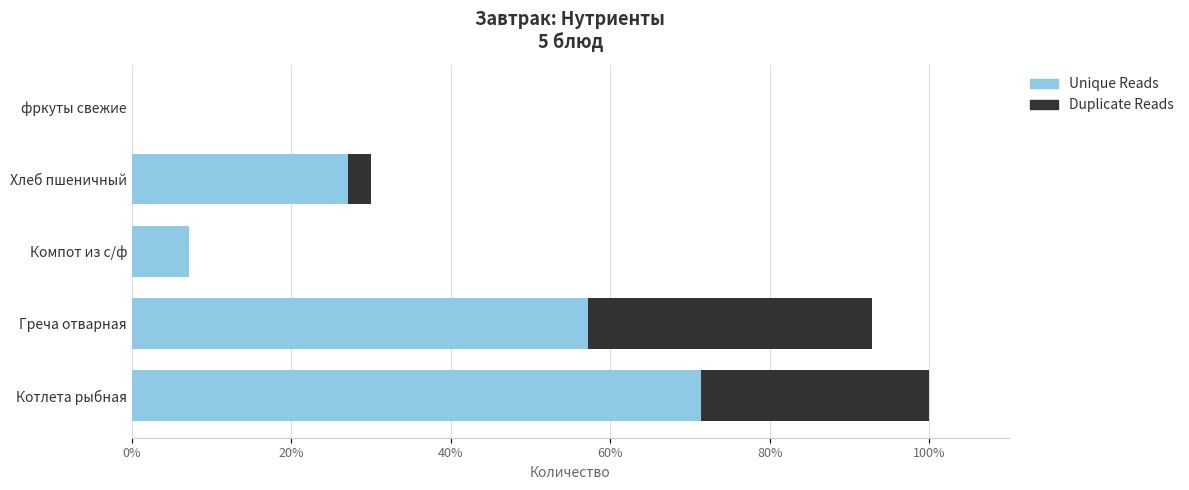

Where is Unique Reads nearest to the value 35?

Хлеб пшеничный